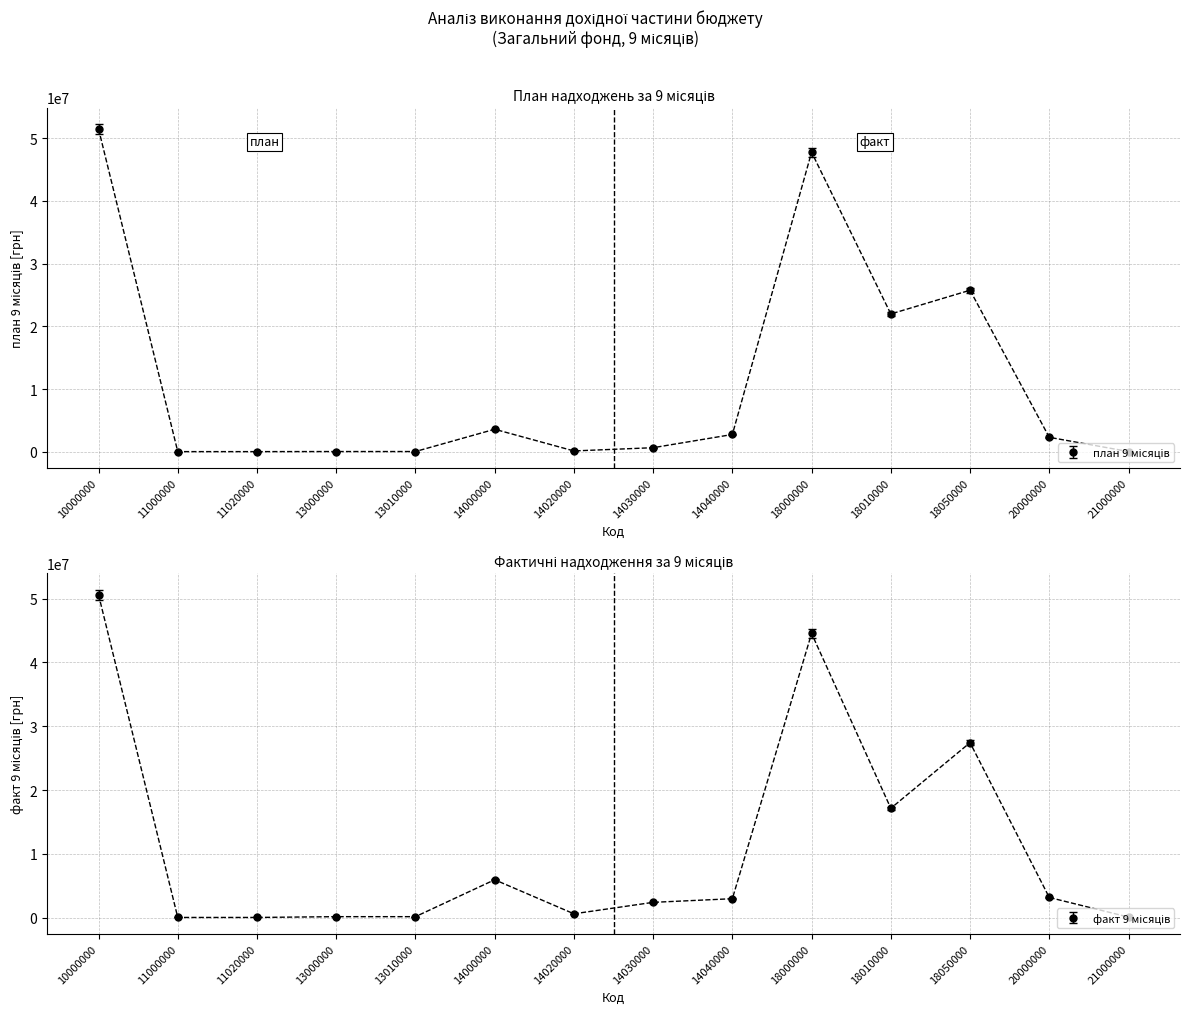

Where do факт 9 місяців and план 9 місяців first cross each other?

11020000 and 13000000